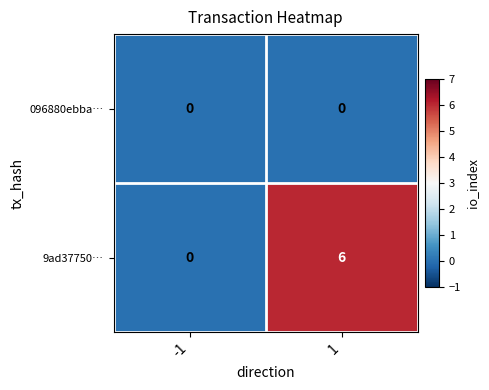

How many distinct data groups are displayed?

2